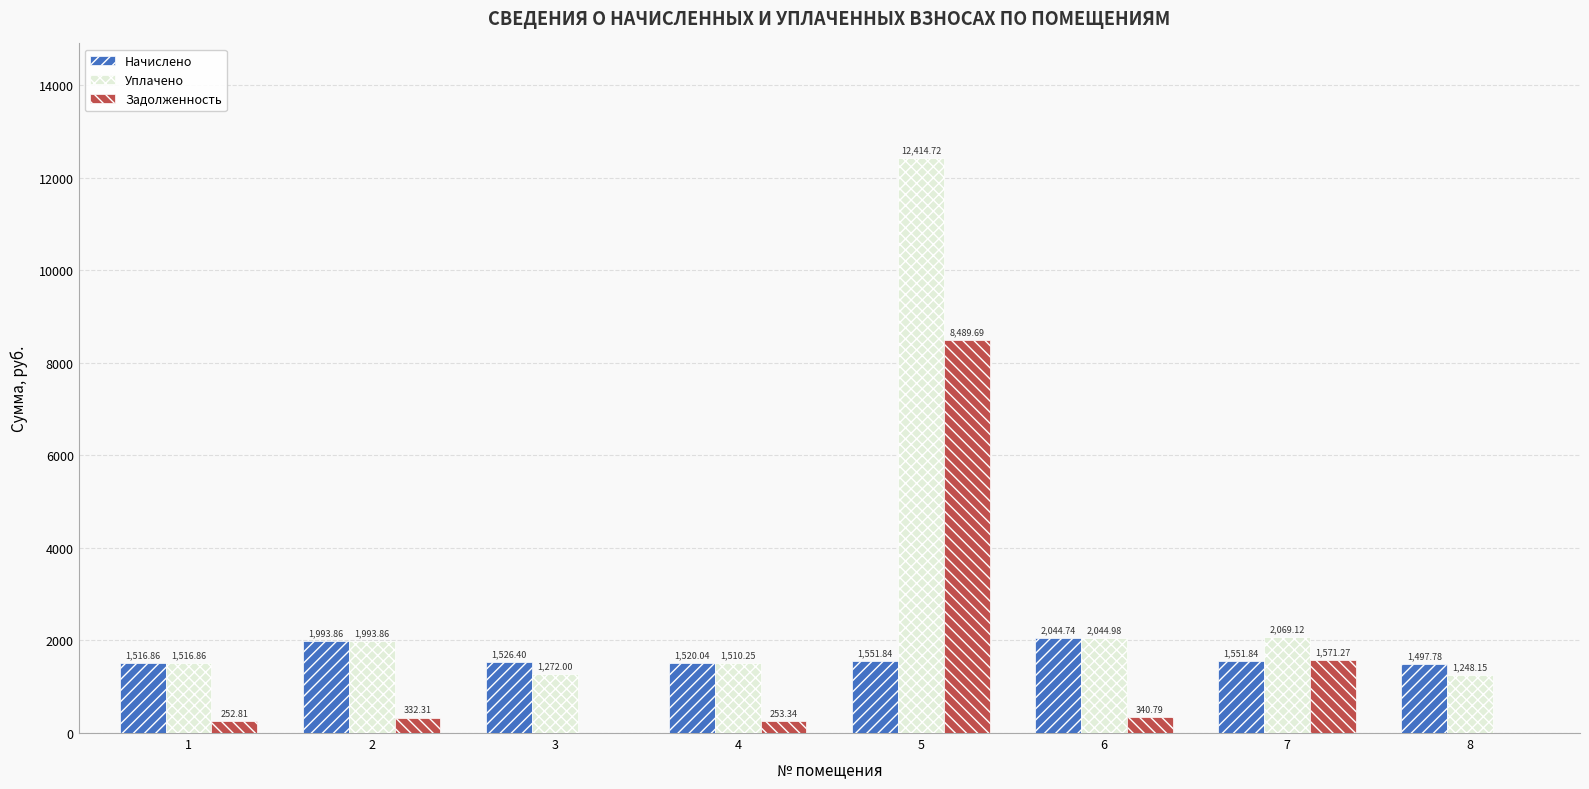

What are all the series names shown in the legend?

Начислено, Уплачено, Задолженность